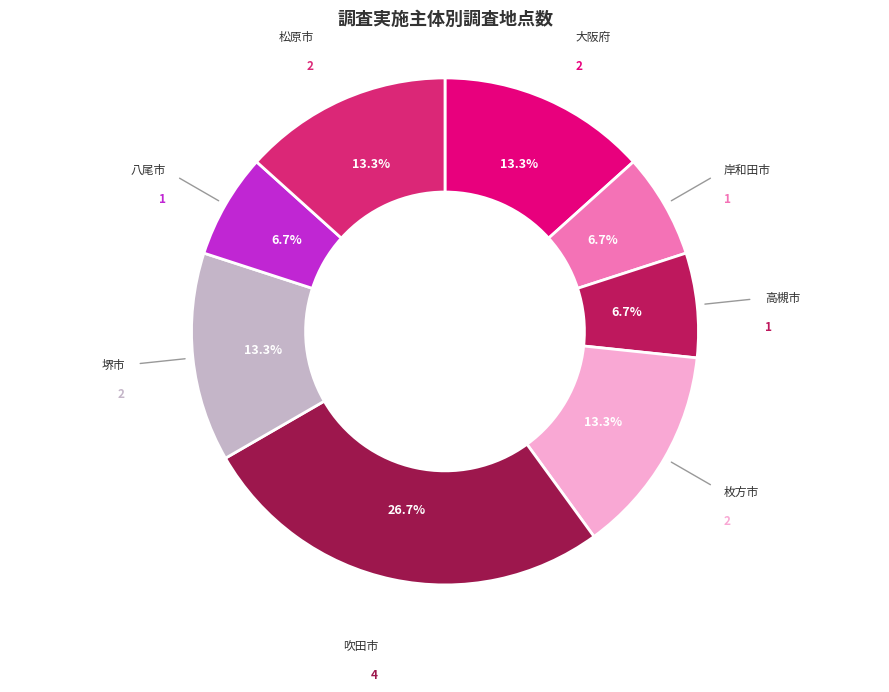

Count the number of slices in the pie.

8